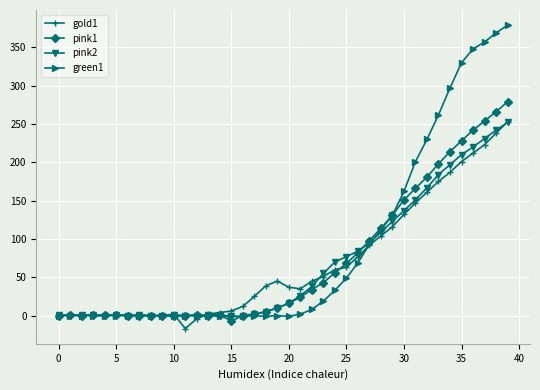

Which series has the largest range (max minus min)?

green1